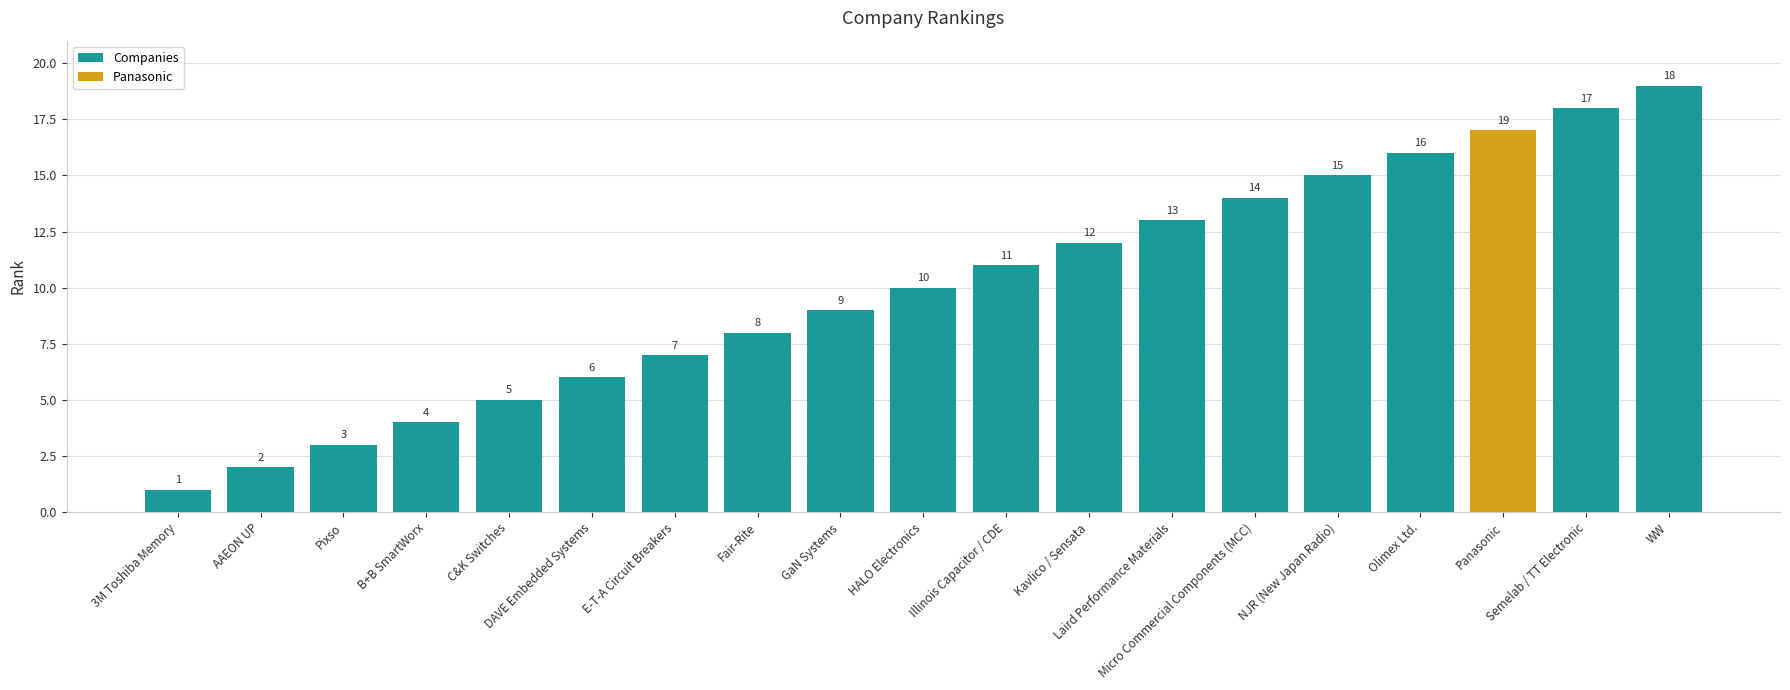

Is it true that the value at Olimex Ltd. is 22?

False